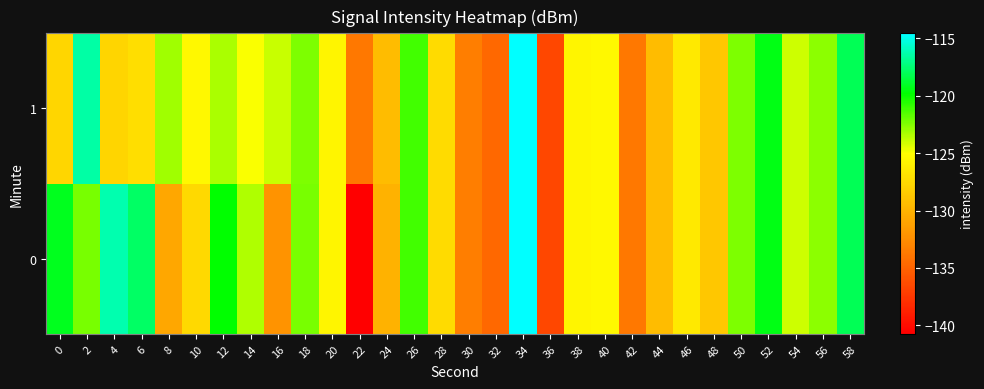

Reading left to right, extract all data points from this chart.

0: 0=-119.2	2=-122.3	4=-116.3	6=-117.8	8=-130.8	10=-127.5	12=-119.8	14=-123.5	16=-132.1	18=-122.2	20=-125.7	22=-140.7	24=-130.0	26=-121.2	28=-127.4	30=-133.4	32=-134.6	34=-114.6	36=-136.6	38=-125.7	40=-125.4	42=-133.8	44=-129.4	46=-126.5	48=-128.7	50=-122.4	52=-119.4	54=-124.0	56=-122.7	58=-118.1
1: 0=-127.7	2=-116.4	4=-127.8	6=-127.2	8=-123.1	10=-125.4	12=-123.3	14=-125.0	16=-123.9	18=-122.4	20=-125.7	22=-133.8	24=-129.4	26=-121.2	28=-127.4	30=-133.4	32=-134.6	34=-114.6	36=-136.6	38=-125.7	40=-125.4	42=-133.8	44=-129.4	46=-126.5	48=-128.7	50=-122.4	52=-119.4	54=-124.0	56=-122.7	58=-118.1